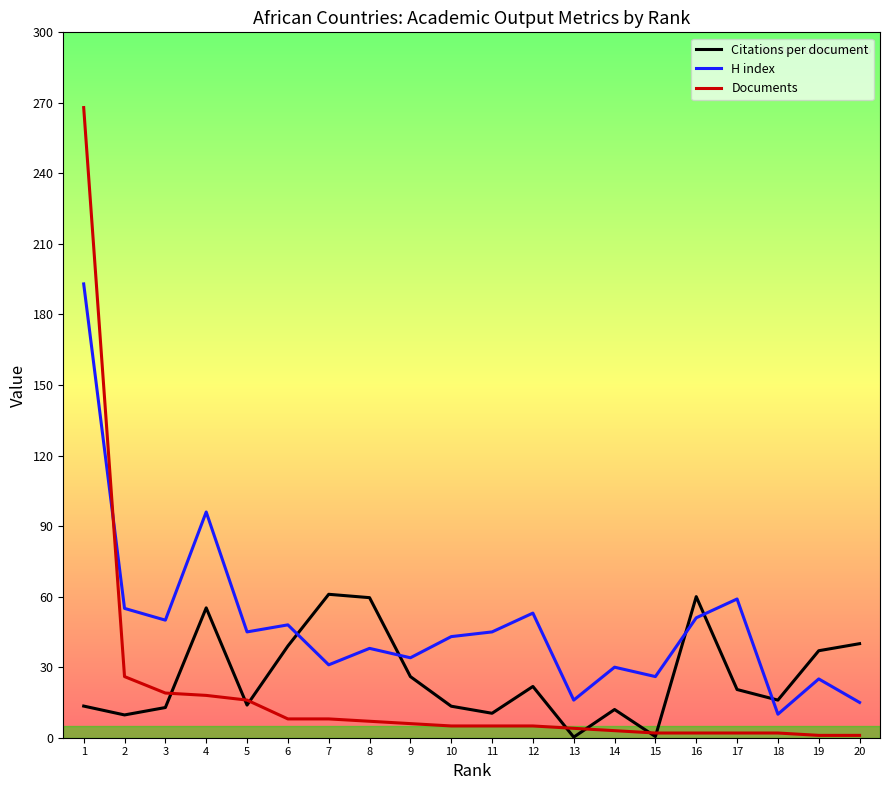

After their last crossing, which series has the higher values: Citations per document or H index?

Citations per document